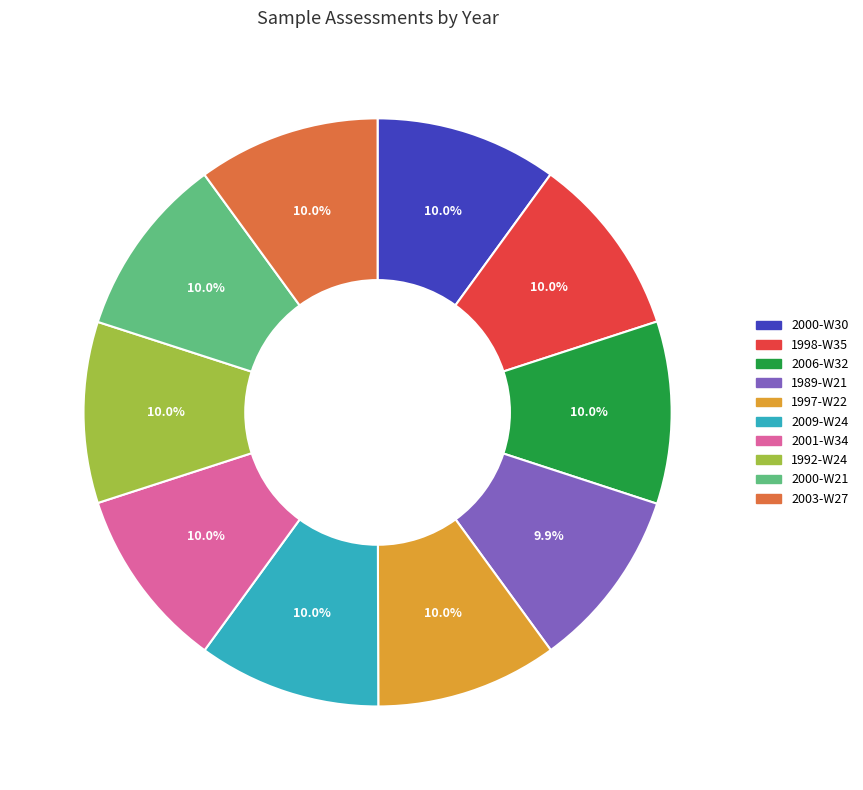

What is the ratio of the value at 2003-W27 to the value at 2009-W24?

1.0